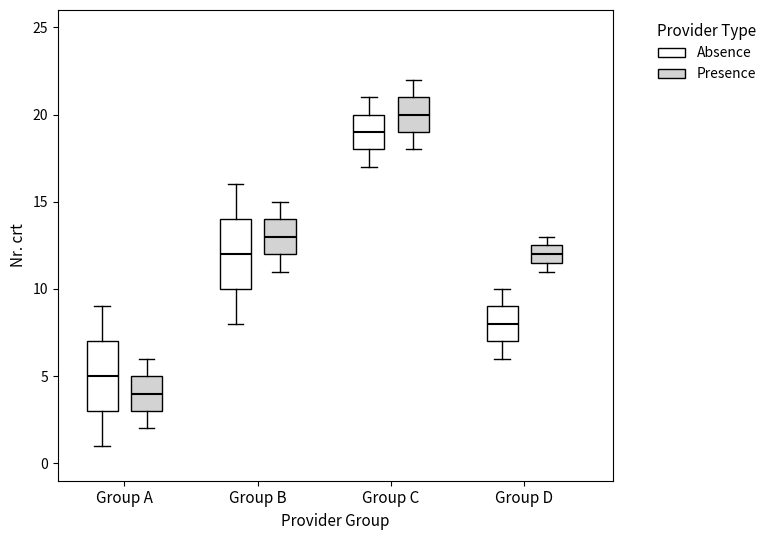

Reading left to right, transcribe this box plot: for each box, give where its median line is, the range the box spans, and where its two whiskers end, as read against the y-axis. The values are not printed on the chart, so give them approximately, as read against the axis.

Group A (Absence): median 5.0, box 3.0 to 7.0, whiskers 1.0 to 9.0
Group A (Presence): median 4.0, box 3.0 to 5.0, whiskers 2.0 to 6.0
Group B (Absence): median 12.0, box 10.0 to 14.0, whiskers 8.0 to 16.0
Group B (Presence): median 13.0, box 12.0 to 14.0, whiskers 11.0 to 15.0
Group C (Absence): median 19.0, box 18.0 to 20.0, whiskers 17.0 to 21.0
Group C (Presence): median 20.0, box 19.0 to 21.0, whiskers 18.0 to 22.0
Group D (Absence): median 8.0, box 7.0 to 9.0, whiskers 6.0 to 10.0
Group D (Presence): median 12.0, box 11.5 to 12.5, whiskers 11.0 to 13.0